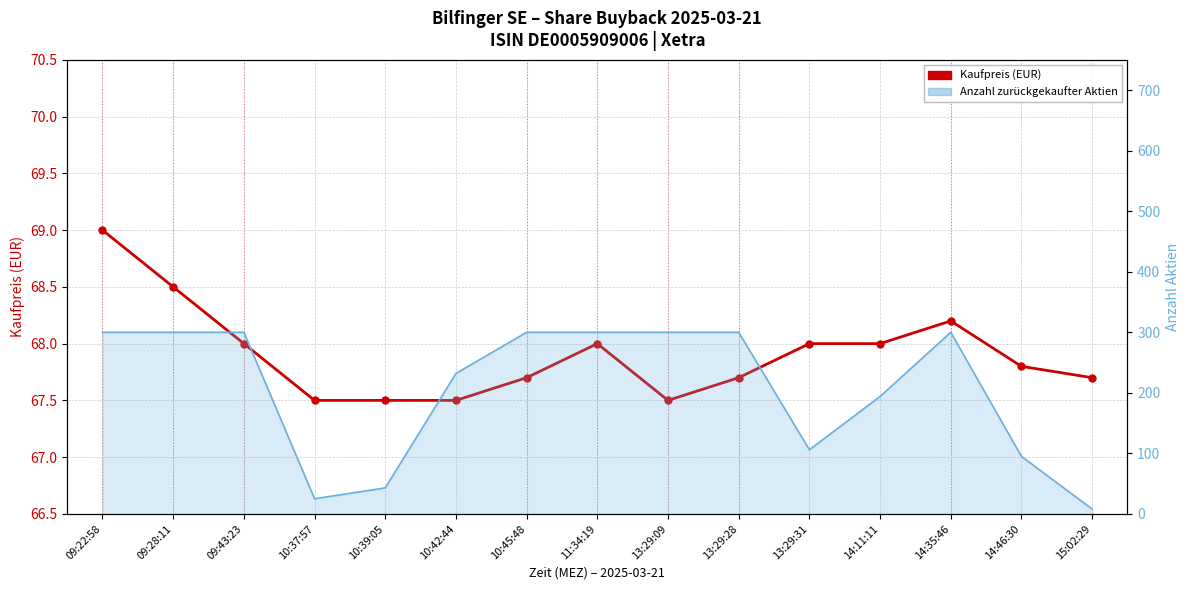

What is the label of the 2nd point from the left?

09:28:11